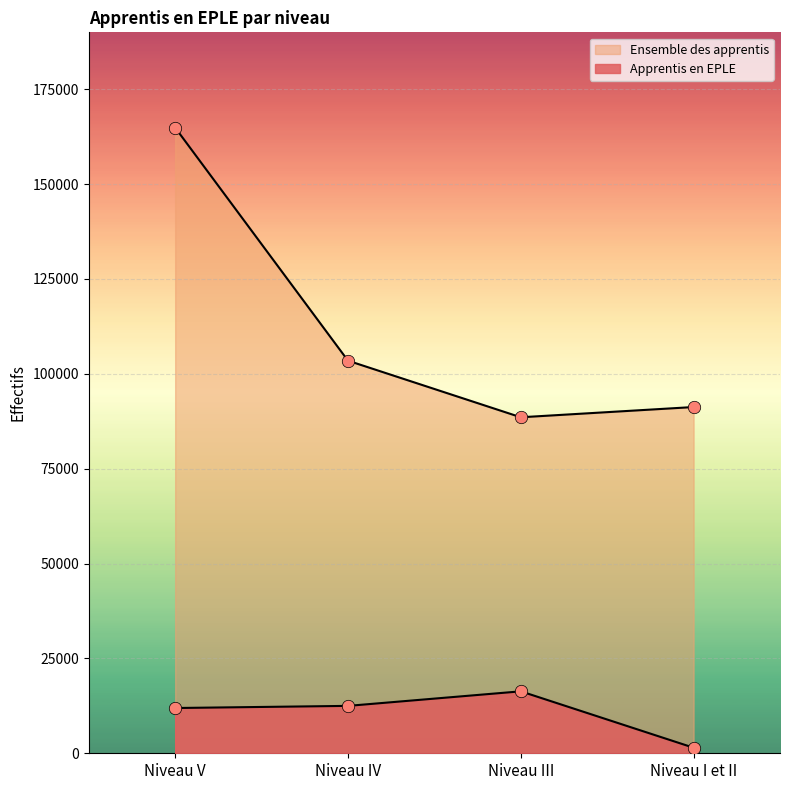

What is the total value across all series at Niveau IV?

115954